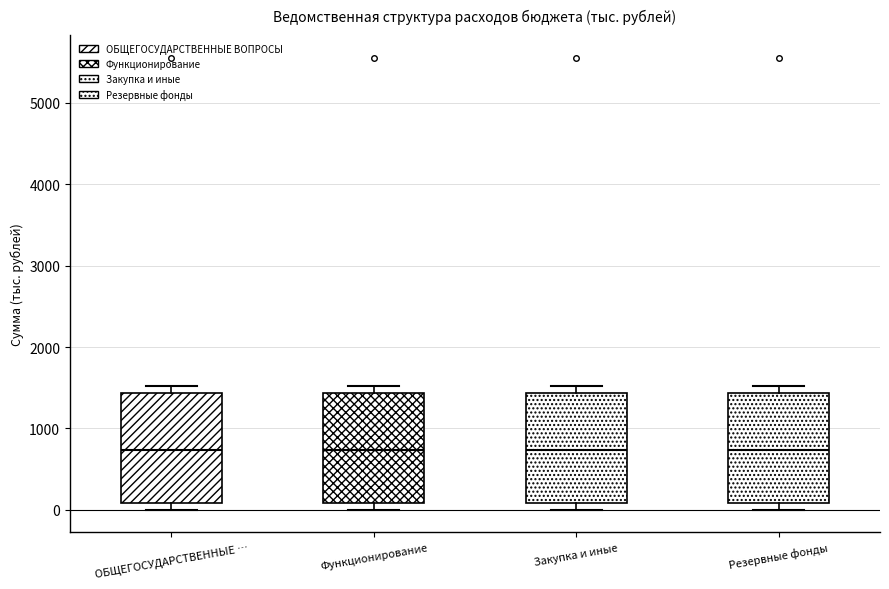

Reading left to right, read every box against the y-axis: the position of its median line, the range the box covers, and the ends of its whiskers. The values are not printed on the chart, so give them approximately, as read against the axis.

ОБЩЕГОСУДАРСТВЕННЫЕ …: median 700, box 100 to 1400, whiskers 0 to 1500
Функционирование: median 700, box 100 to 1400, whiskers 0 to 1500
Закупка и иные: median 700, box 100 to 1400, whiskers 0 to 1500
Резервные фонды: median 700, box 100 to 1400, whiskers 0 to 1500